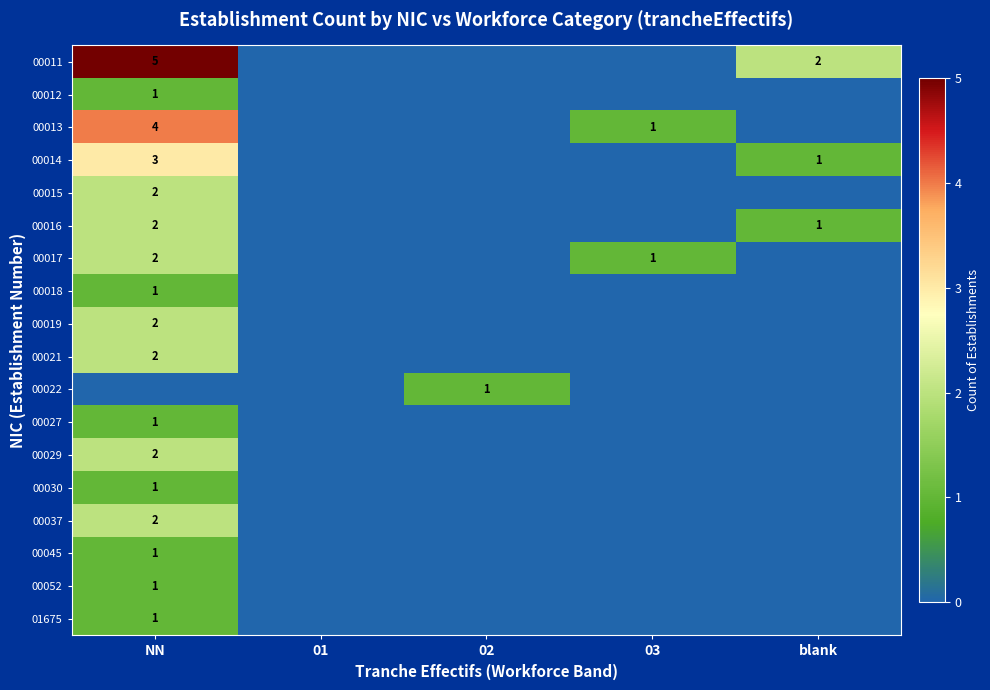

Is it true that 00030 equals 0 at NN?

False